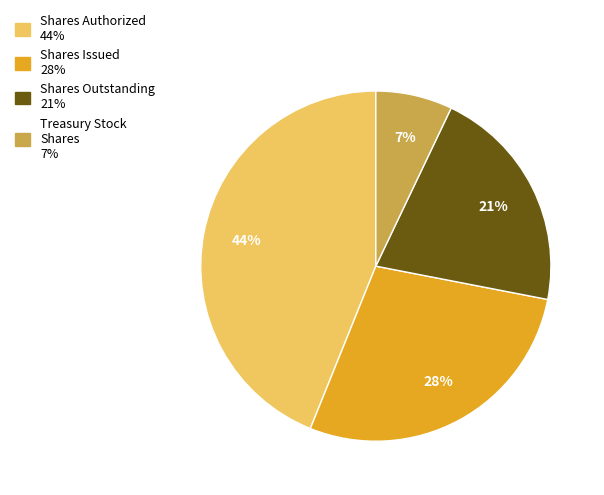

To the nearest percent, what is the difference between the largest and smallest slice percentages?

37%